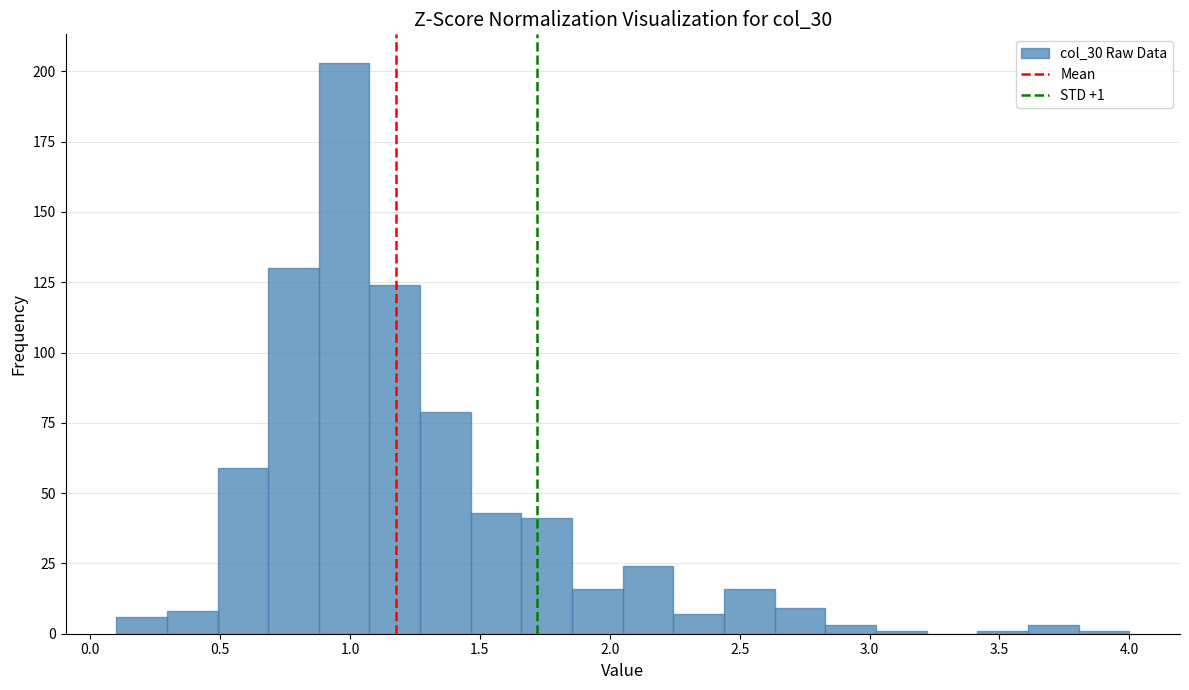

Around what value on the x-axis is the tallest bar? Give the approximate position of its centre, as read against the axis.

1.00